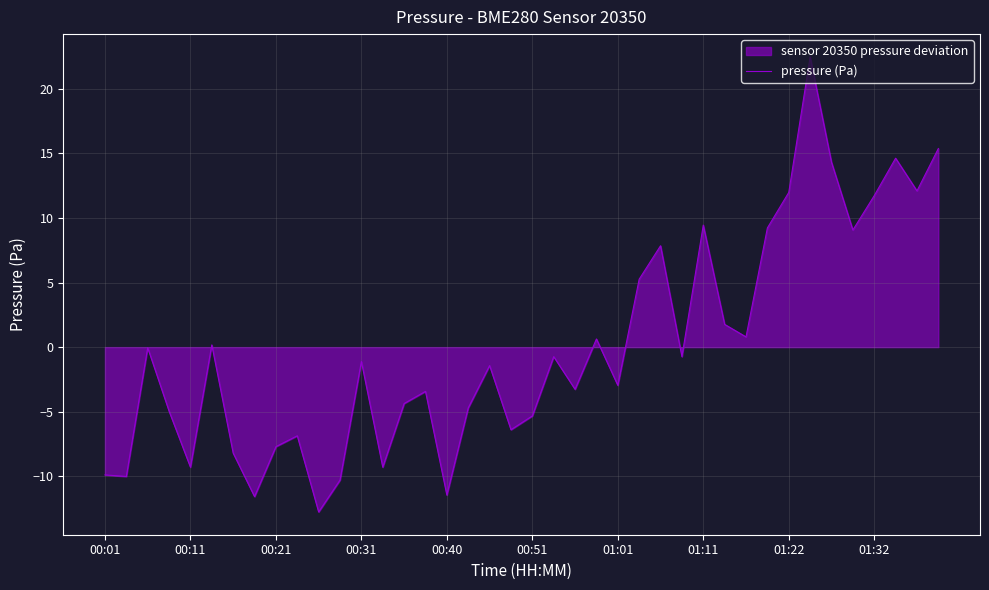

What is the greatest value displayed?

22.5